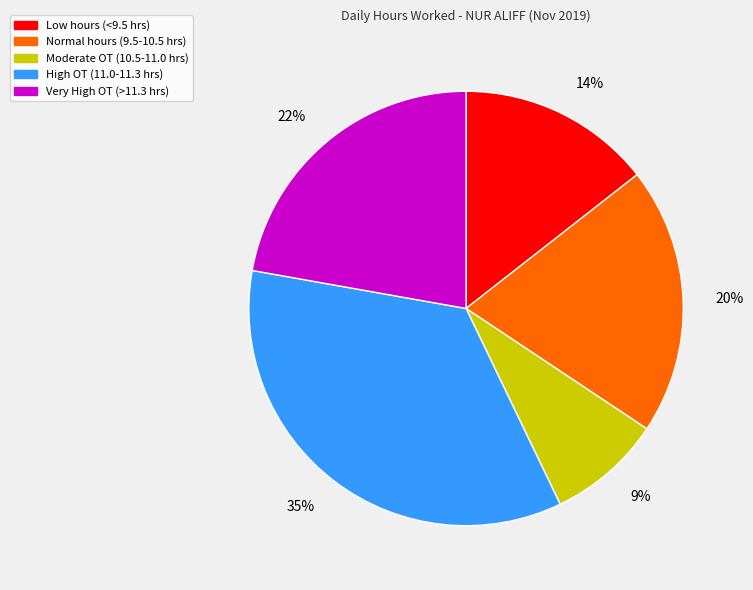

Which slice is the smallest?

Moderate OT (10.5-11.0 hrs)